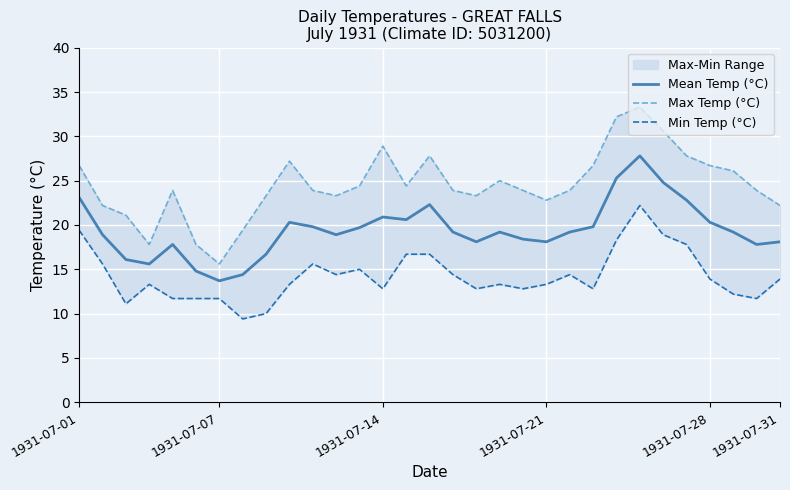

What is the highest value of the Mean Temp (°C) series?

27.8